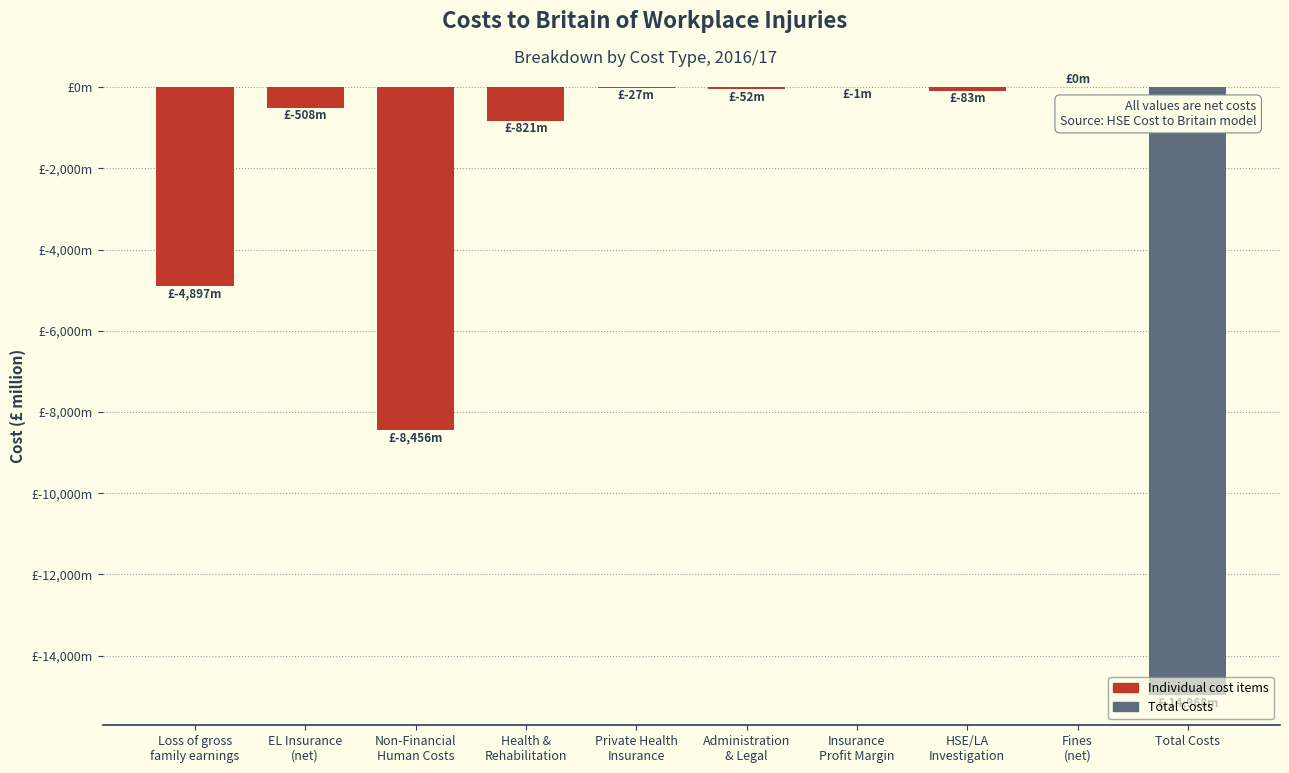

Are the bars horizontal?

No